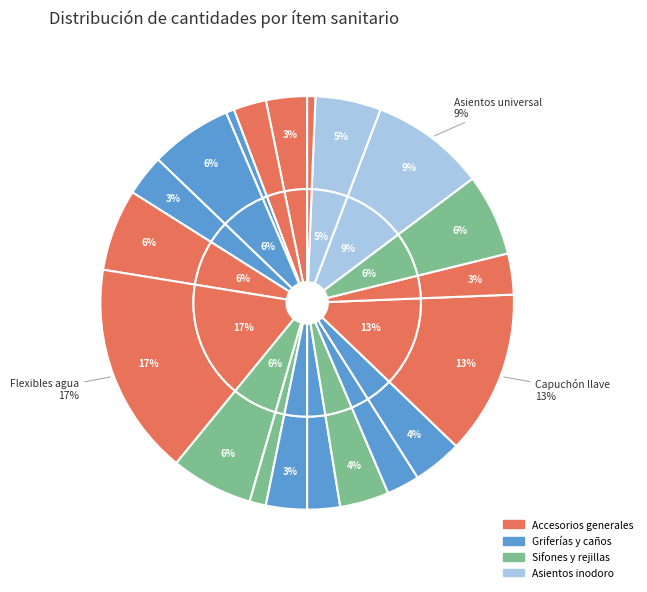

How much of the chart is everything except Fuelle de conexión para inodoro?

97.4%